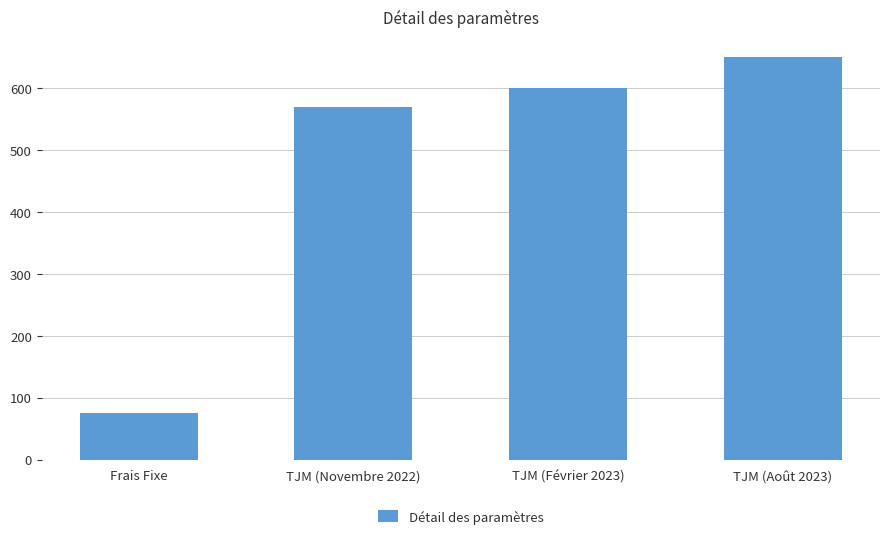

What is the label of the 1st bar from the right?

TJM (Août 2023)